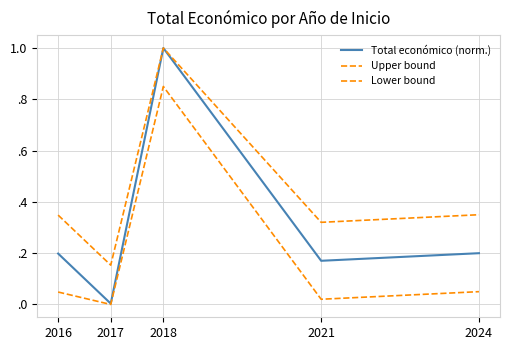

At which category does Upper bound reach its first local valley?

2017